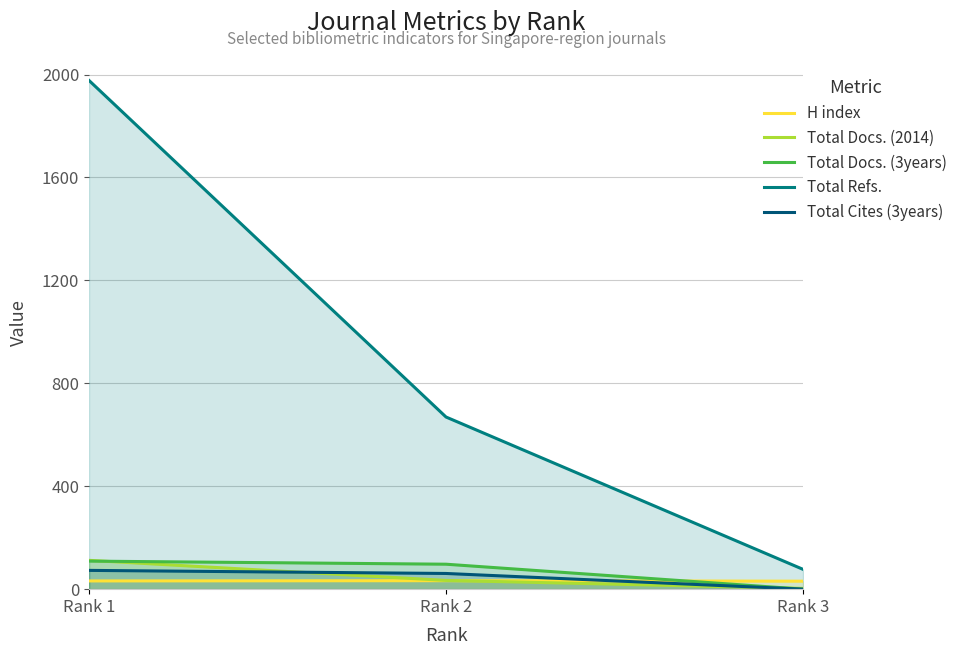

Is the value of Total Docs. (3years) at Rank 3 greater than the value of Total Docs. (2014) at Rank 2?

No